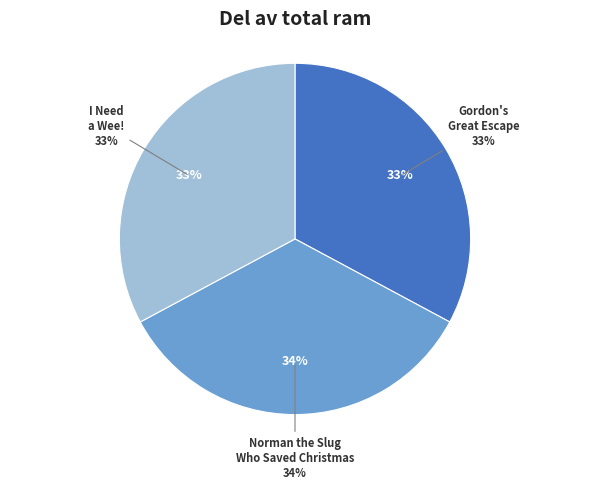

How many segments does this pie chart have?

3